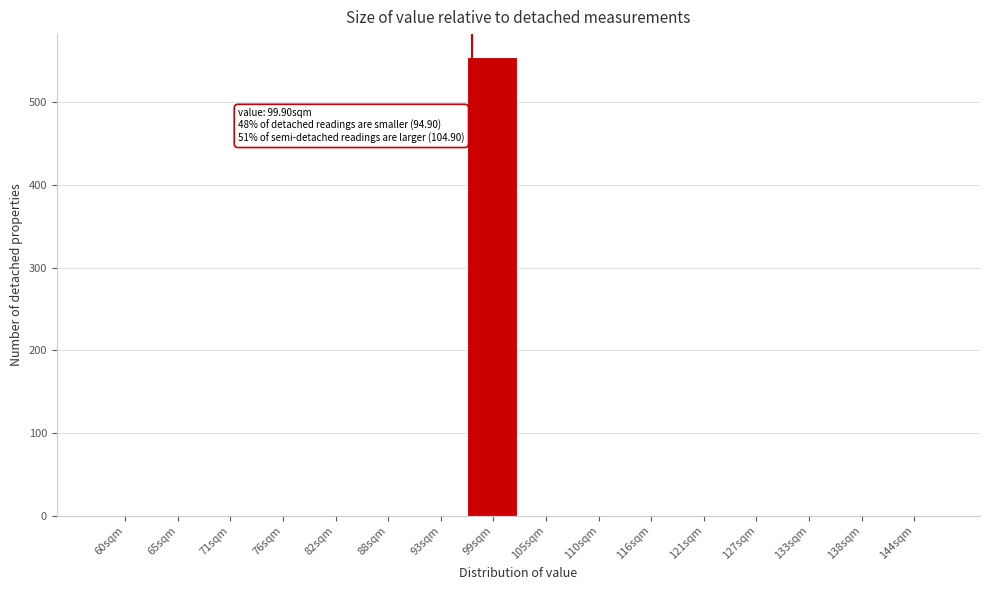

Reading left to right, list all the values displayed in this chart.

60sqm=0	65sqm=0	71sqm=0	76sqm=0	82sqm=0	88sqm=0	93sqm=0	99sqm=555	105sqm=0	110sqm=0	116sqm=0	121sqm=0	127sqm=0	133sqm=0	138sqm=0	144sqm=0